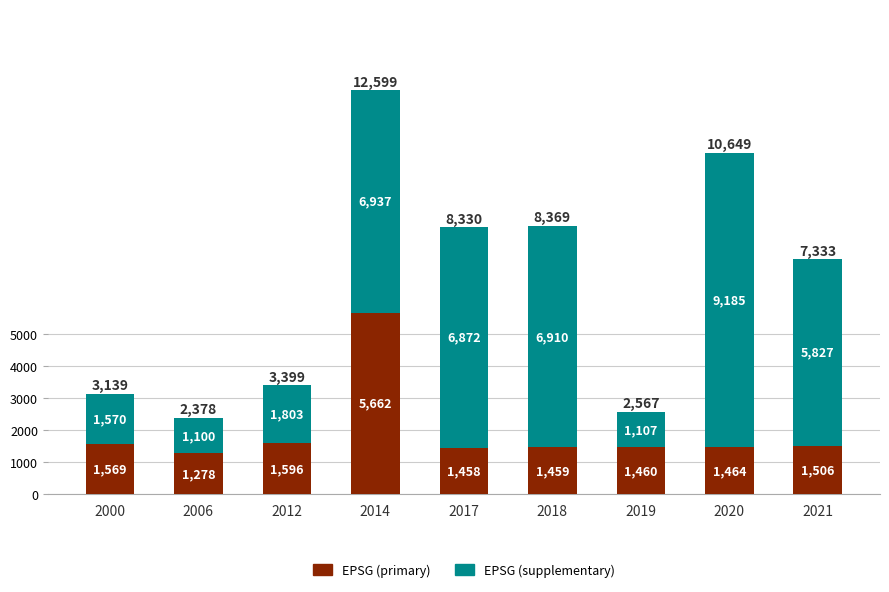

At which category is the sum across all series the highest?

2014